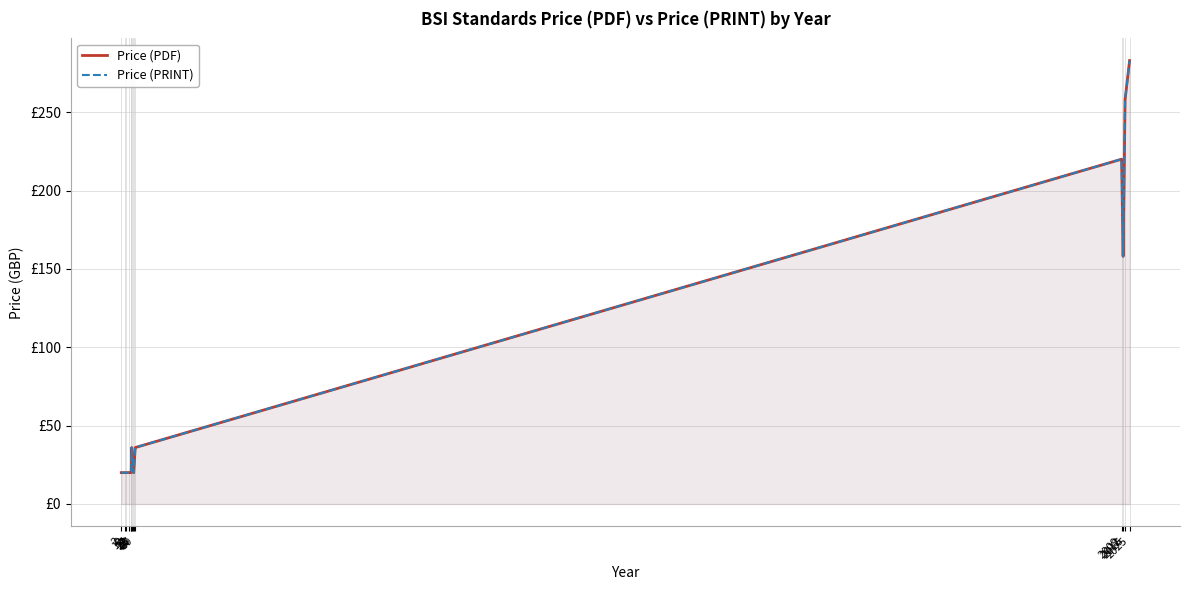

What is the average value of the Price (PDF) series?

82.6